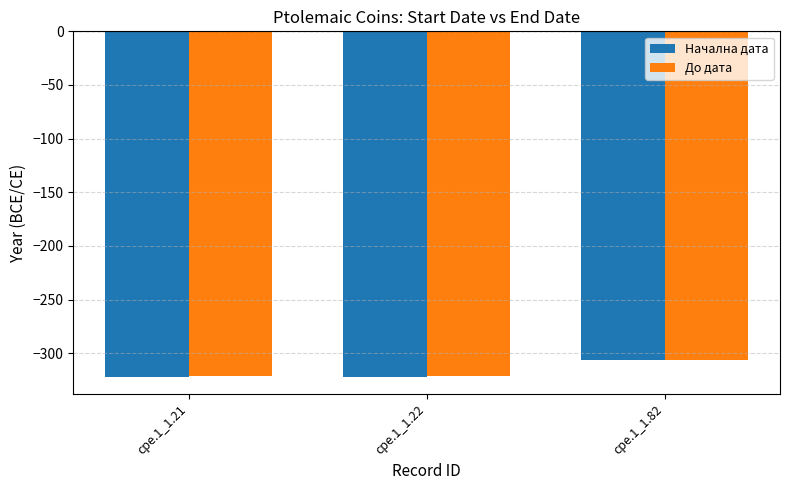

Are the bars horizontal?

No